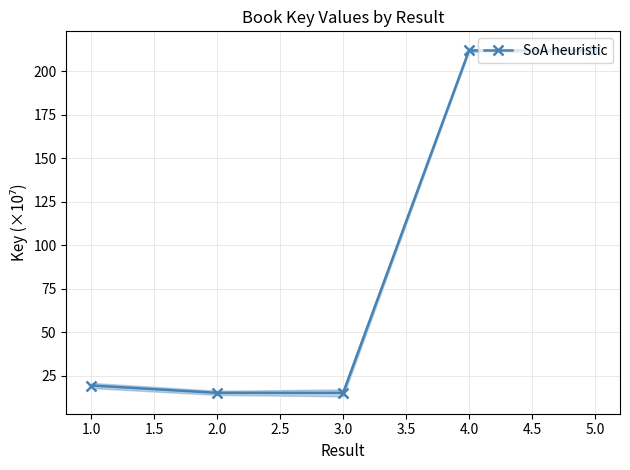

How many interior local valleys does the SoA heuristic series have?

1